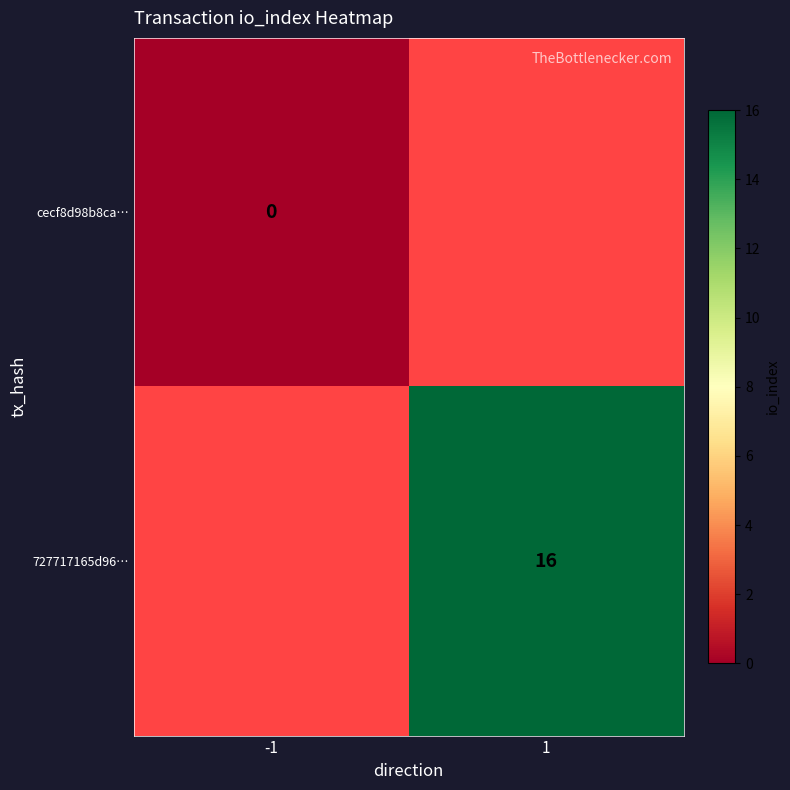

Is the value of cecf8d98b8ca… at -1 greater than the value of 727717165d96… at 1?

No